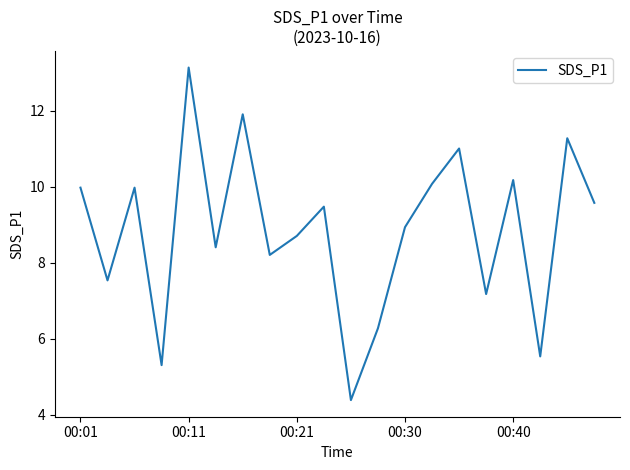

What is the maximum value shown in the chart?

13.1